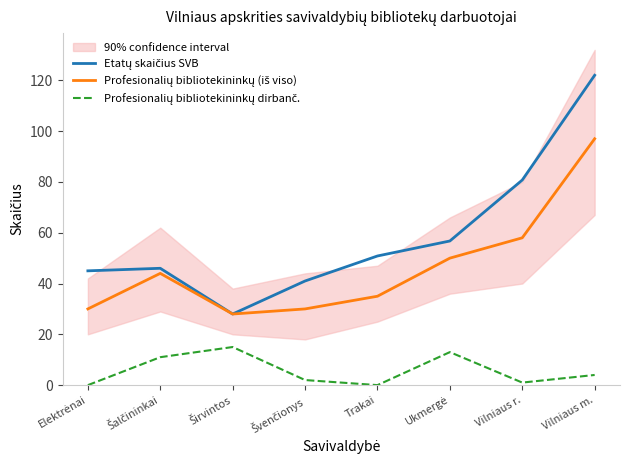

At how many categories does at least one series exceed 59?

2